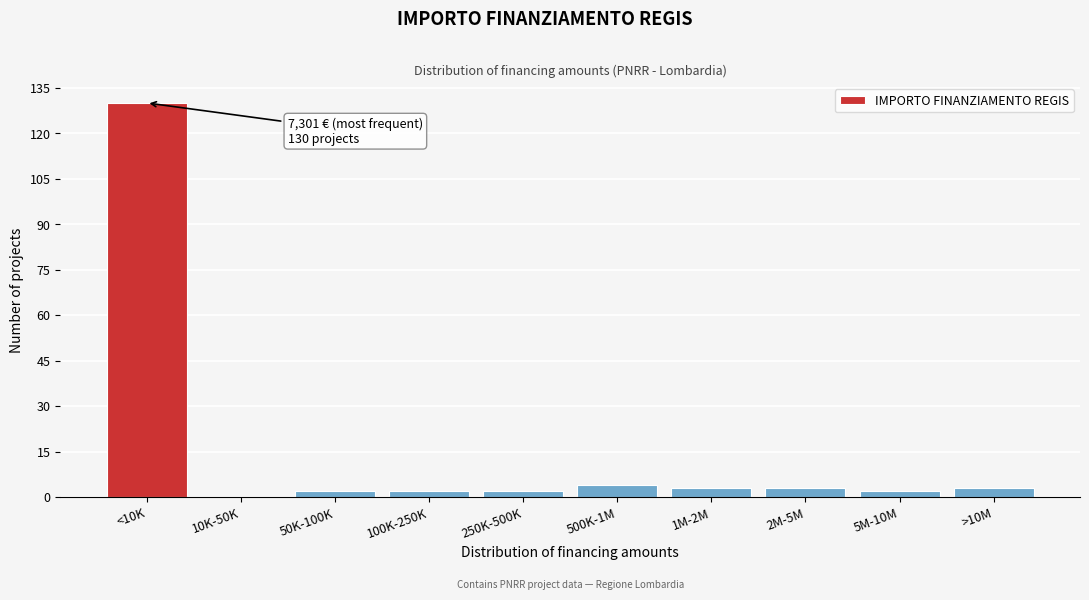

Reading left to right, what are all the values shown in this chart?

<10K=130	10K-50K=0	50K-100K=2	100K-250K=2	250K-500K=2	500K-1M=4	1M-2M=3	2M-5M=3	5M-10M=2	>10M=3